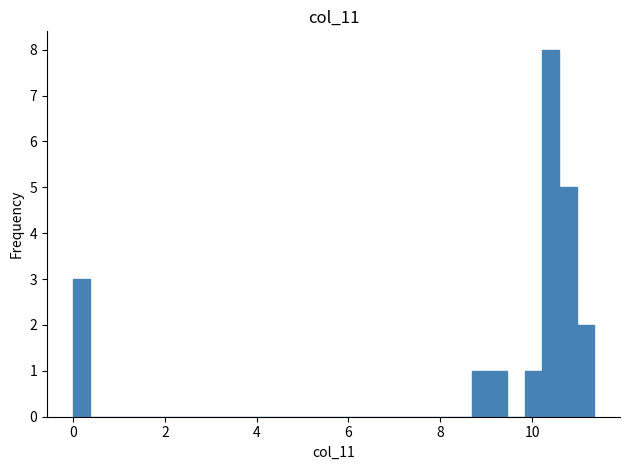

Read against the x-axis, roughly where is the centre of the tallest bar?

10.4